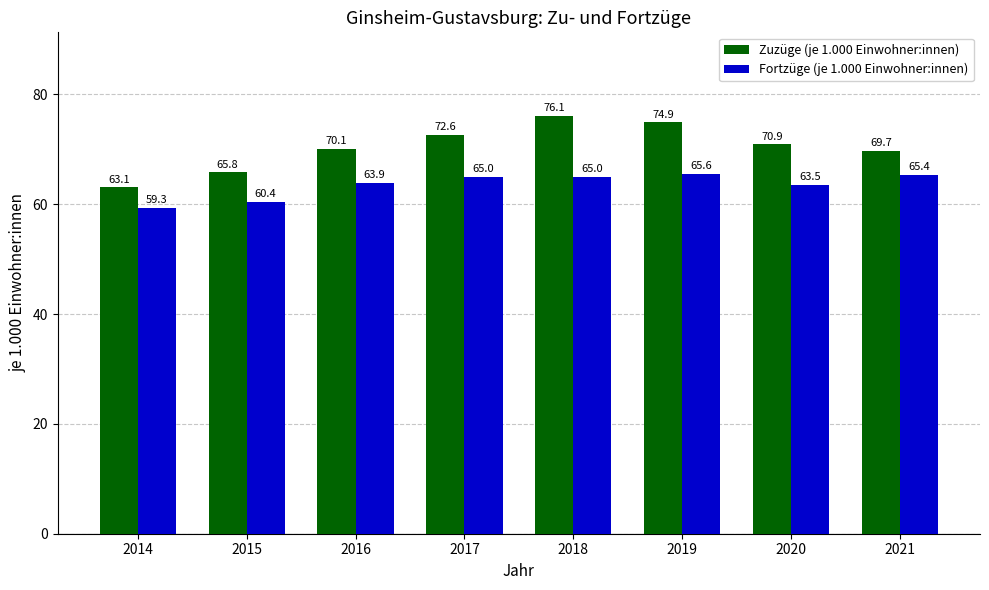

What is the difference between the maximum and minimum values in the Zuzüge (je 1.000 Einwohner:innen) series?

13.0